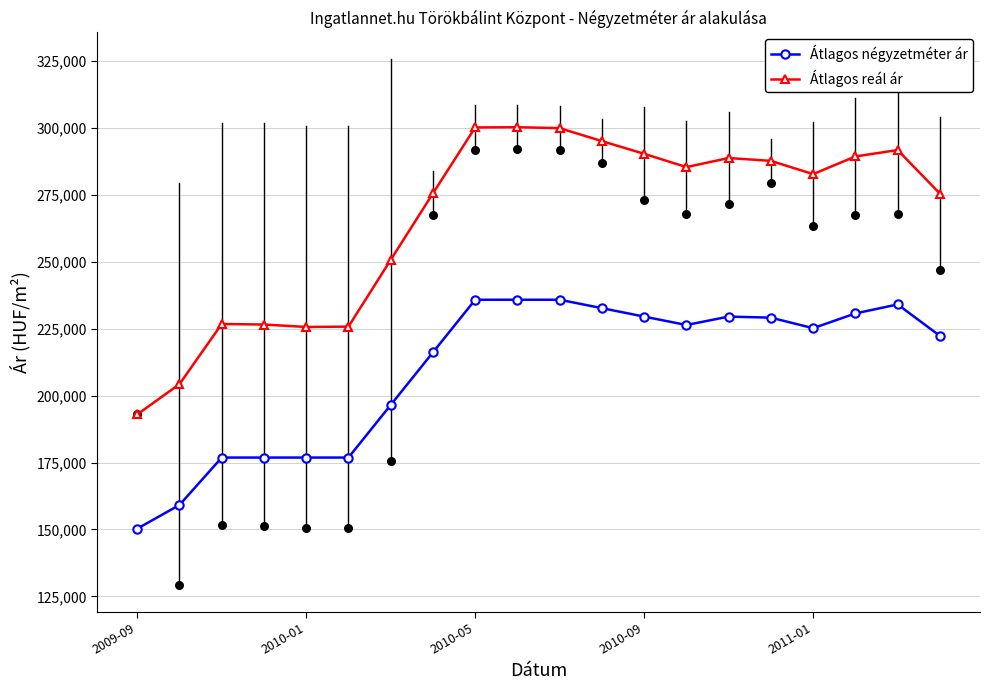

True or false: Átlagos reál ár has more than 2 points higher than both neighbors.

True